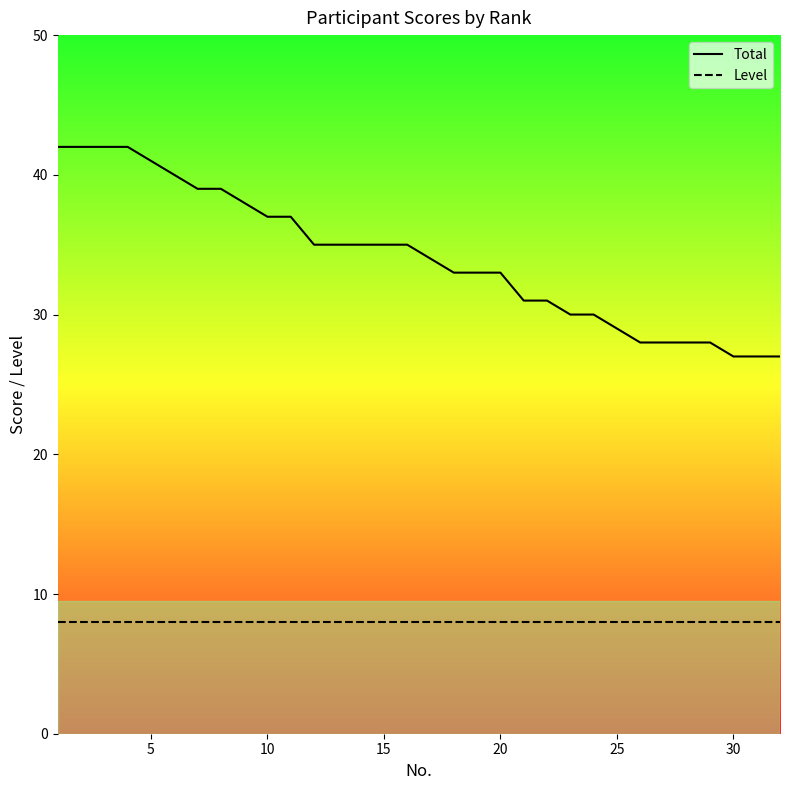

Which series has the widest spread of values?

Total